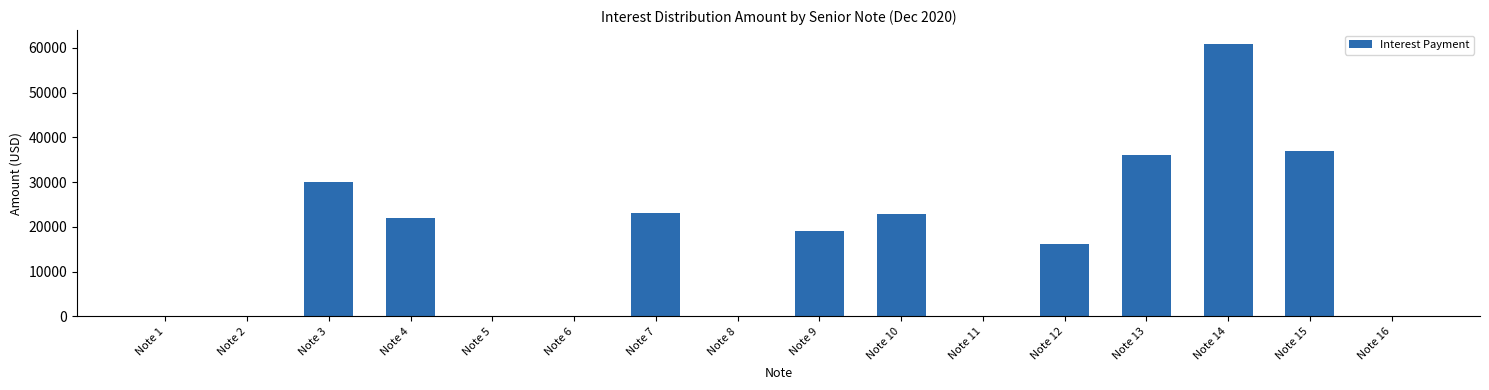

How many data points does each series have?

16